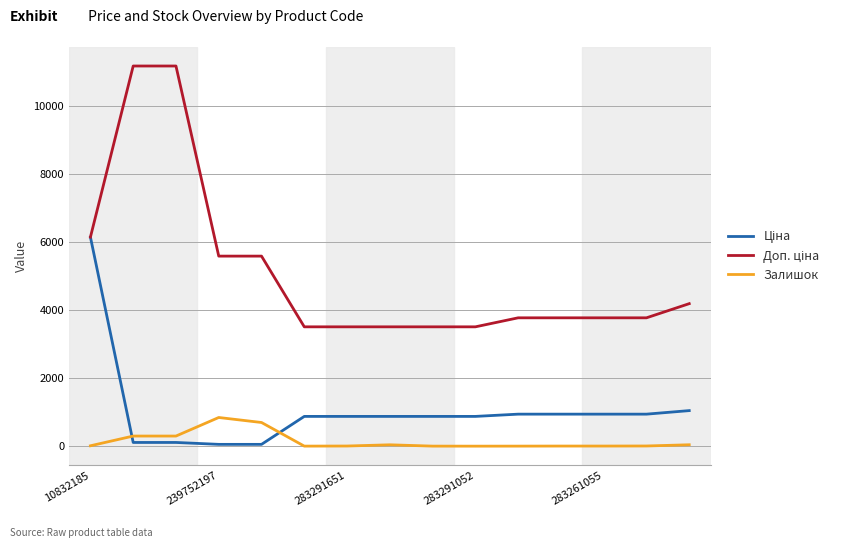

What is the greatest value displayed?

11169.0